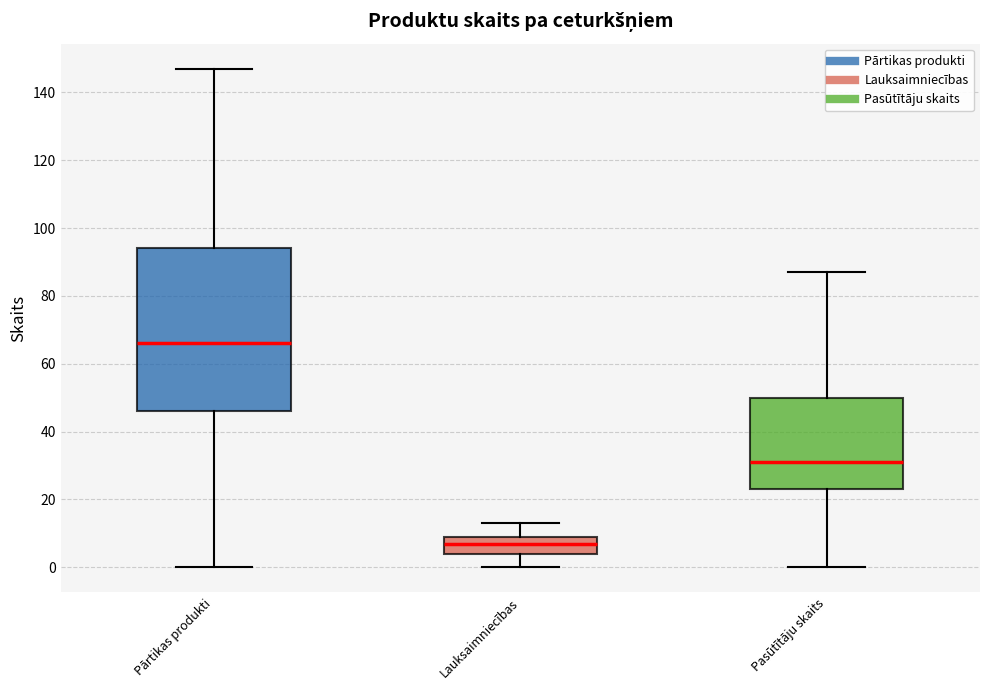

Which box is the tallest, from its lower edge to its upper edge?

Pārtikas produkti